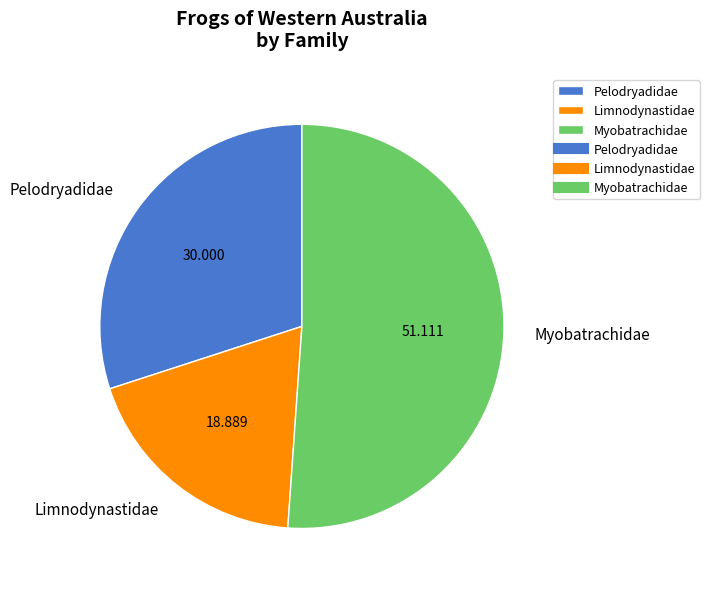

Rank the categories by value from lowest to highest.

Limnodynastidae, Pelodryadidae, Myobatrachidae